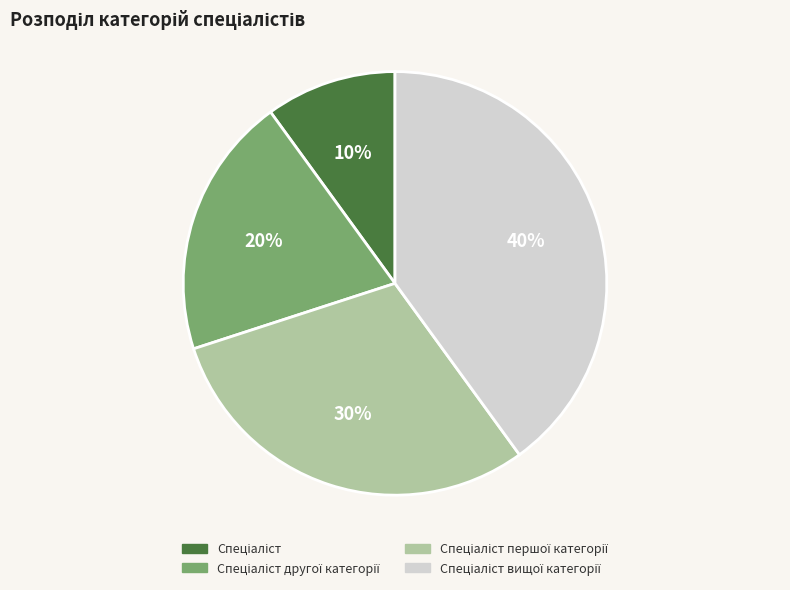

Does any single category account for the majority?

No